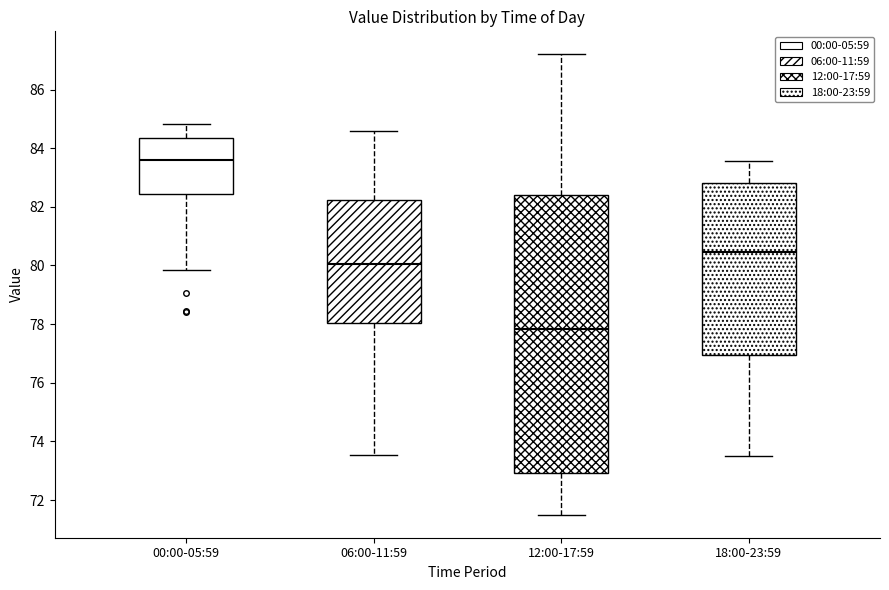

Reading left to right, read every box against the y-axis: the position of its median line, the range the box covers, and the ends of its whiskers. The values are not printed on the chart, so give them approximately, as read against the axis.

00:00-05:59: median 83.6, box 82.4 to 84.4, whiskers 79.8 to 84.8
06:00-11:59: median 80.0, box 78.0 to 82.2, whiskers 73.6 to 84.6
12:00-17:59: median 77.8, box 73.0 to 82.4, whiskers 71.6 to 87.2
18:00-23:59: median 80.4, box 77.0 to 82.8, whiskers 73.6 to 83.6